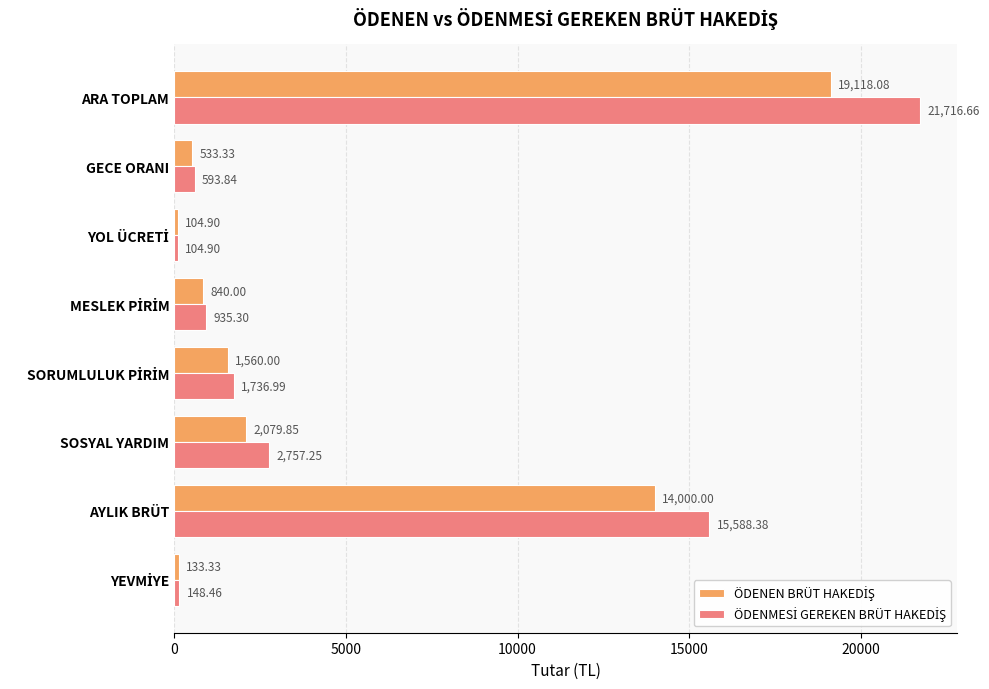

At which category is the sum across all series the highest?

ARA TOPLAM